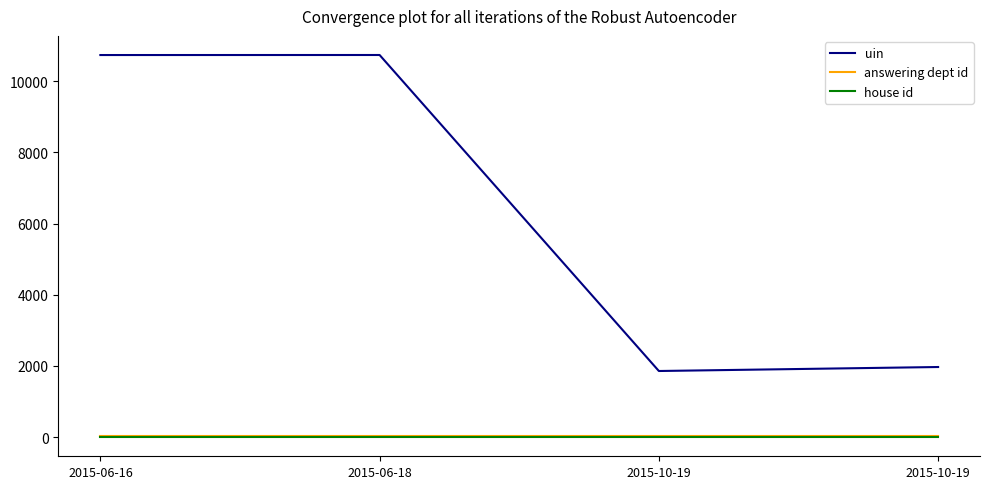

What are all the series names shown in the legend?

uin, answering dept id, house id